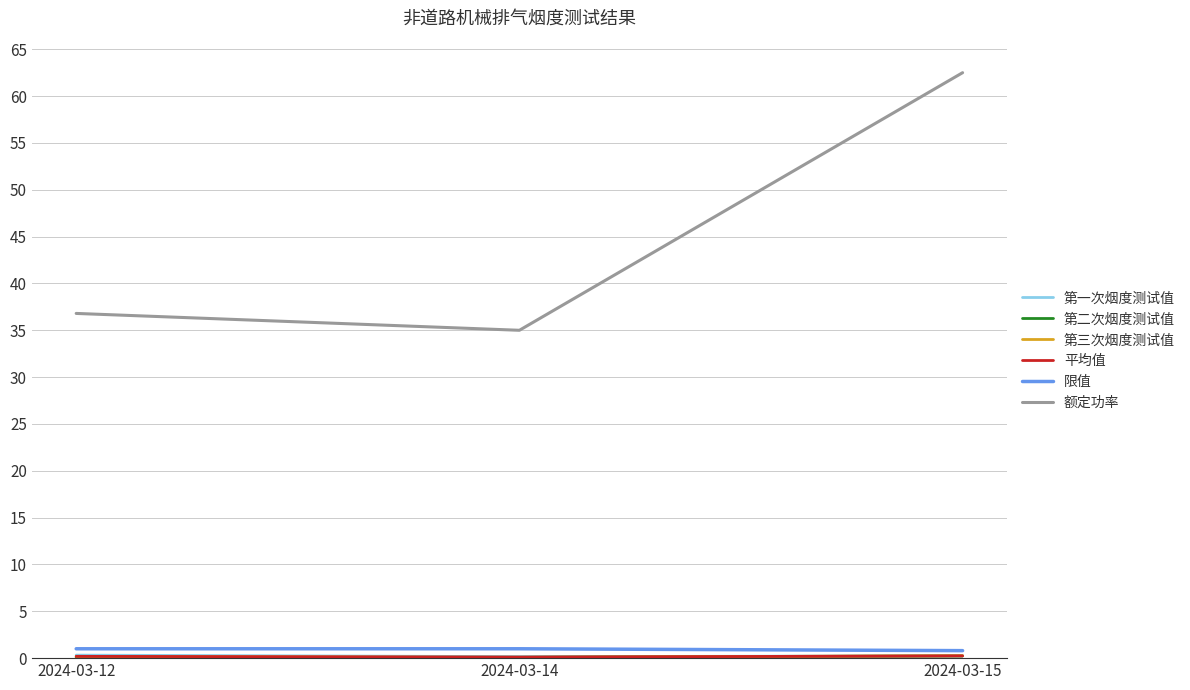

What is the sum of the 限值 values at 2024-03-12 and 2024-03-14?

2.0